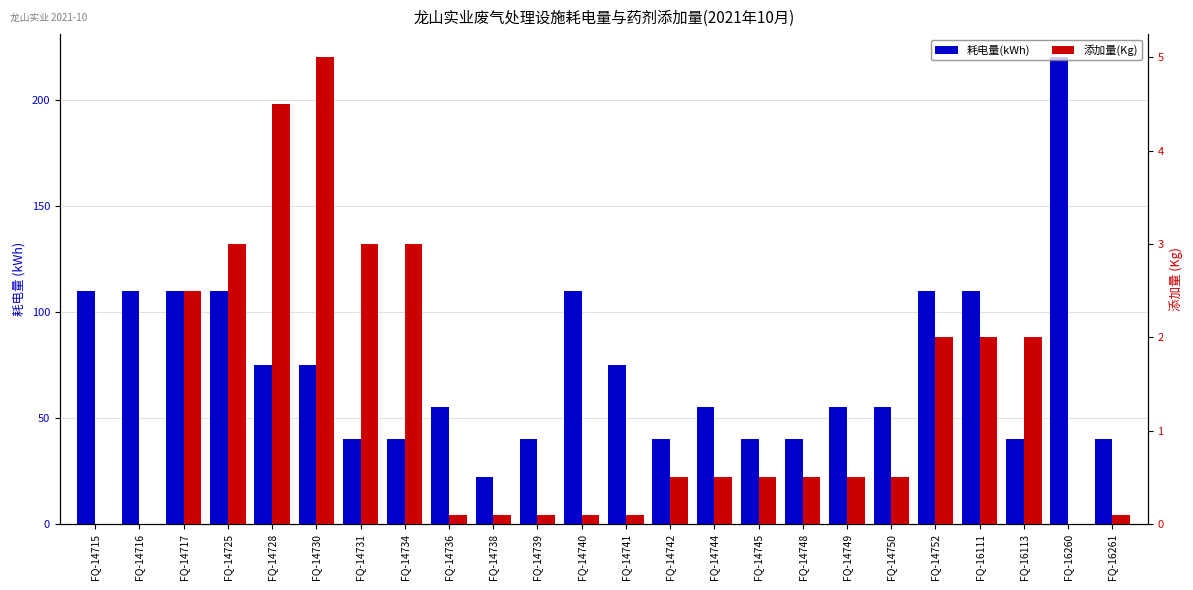

How many positive values does the 添加量(Kg) series have?

21